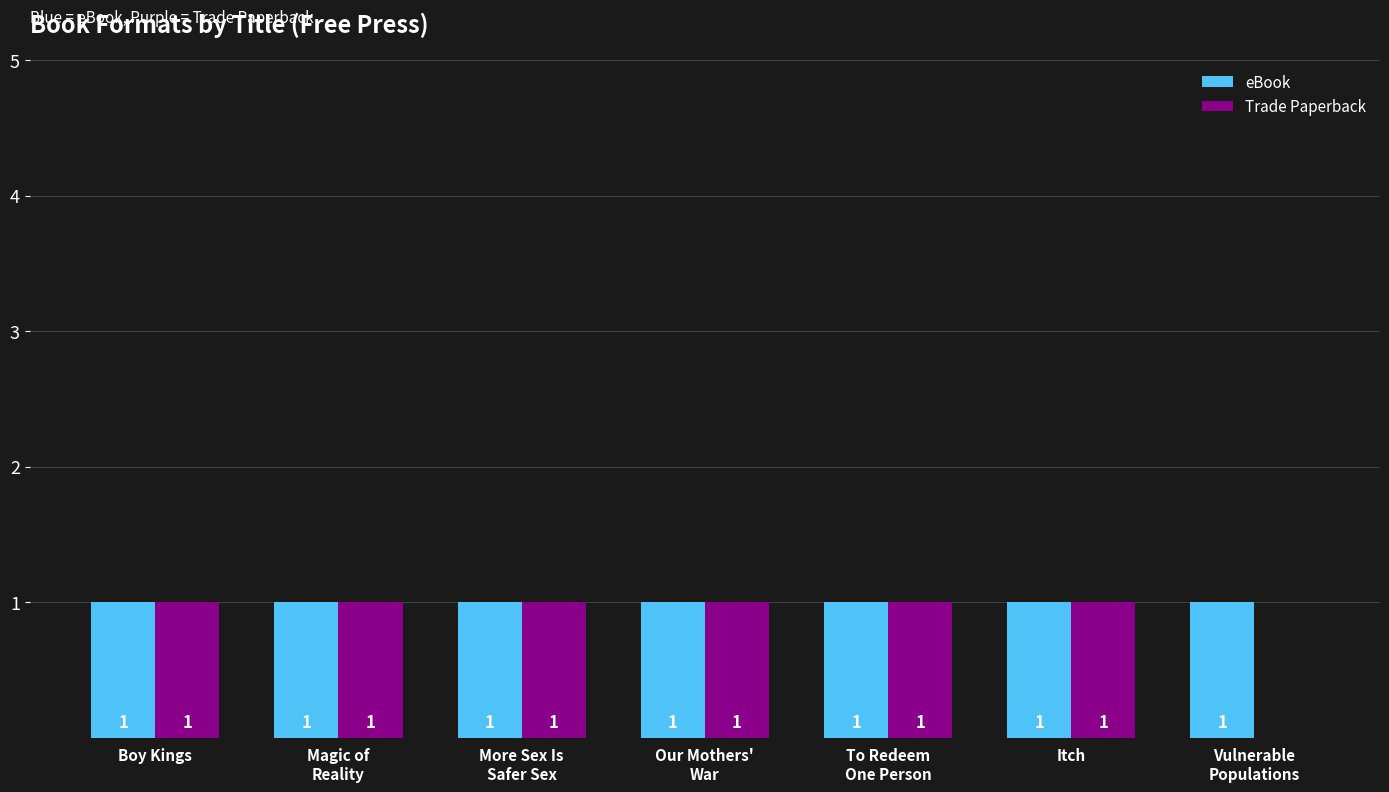

How many groups of bars are there?

7